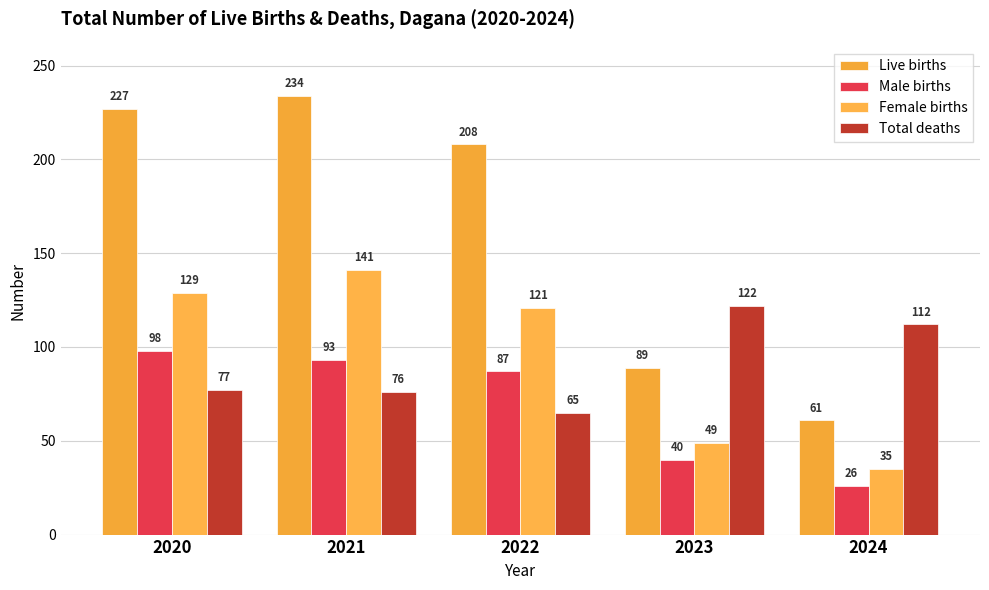

Are the bars grouped side by side (vs. stacked)?

Yes